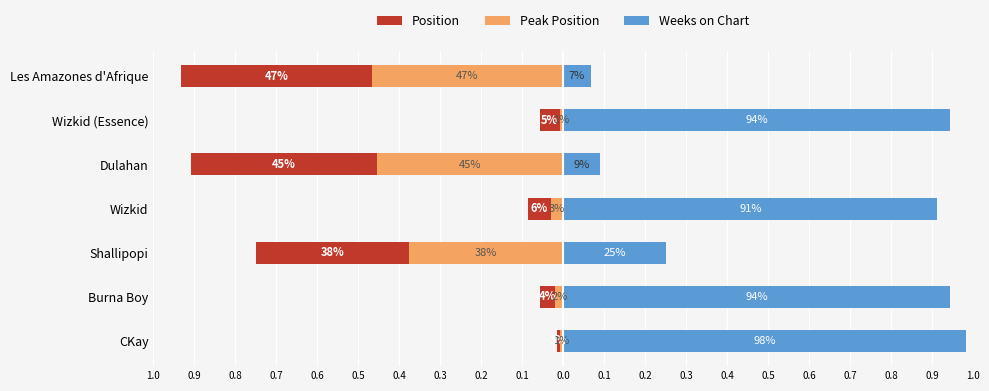

Is the value of Position at Burna Boy greater than the value of Weeks on Chart at Les Amazones d'Afrique?

No